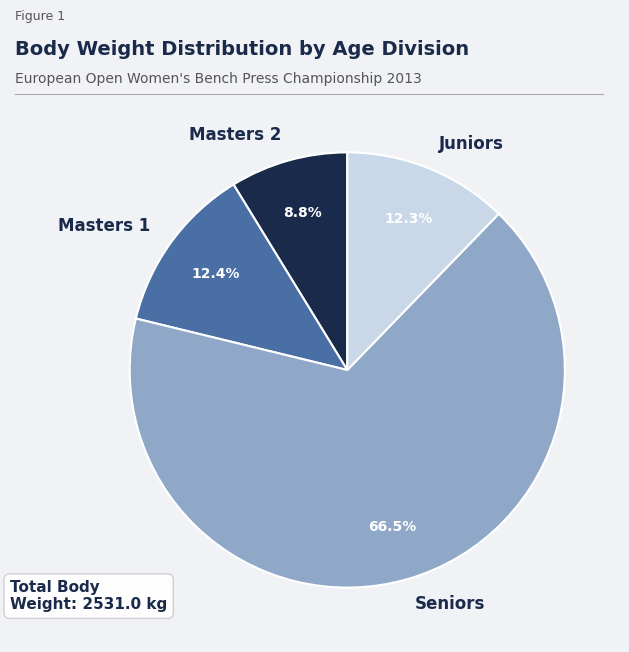

Between Seniors and Juniors, which is larger?

Seniors